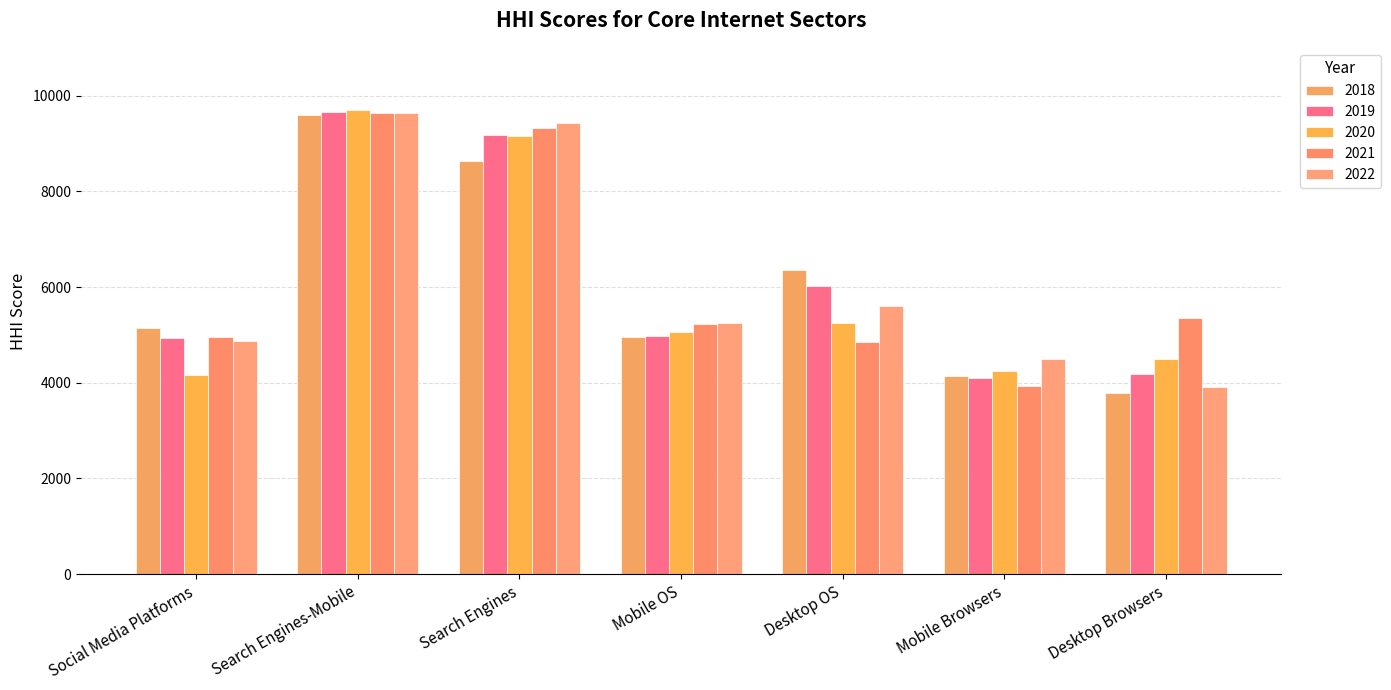

What is the difference between the second highest and minimum values in the 2020 series?

5002